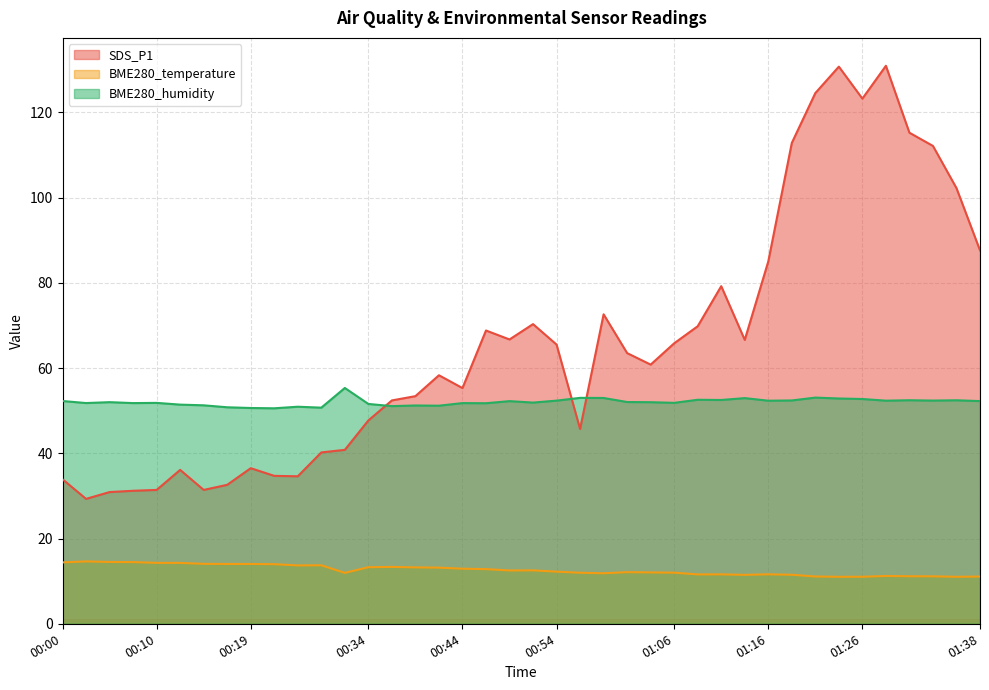

What is the difference between the highest and lowest values at 00:32?

43.4